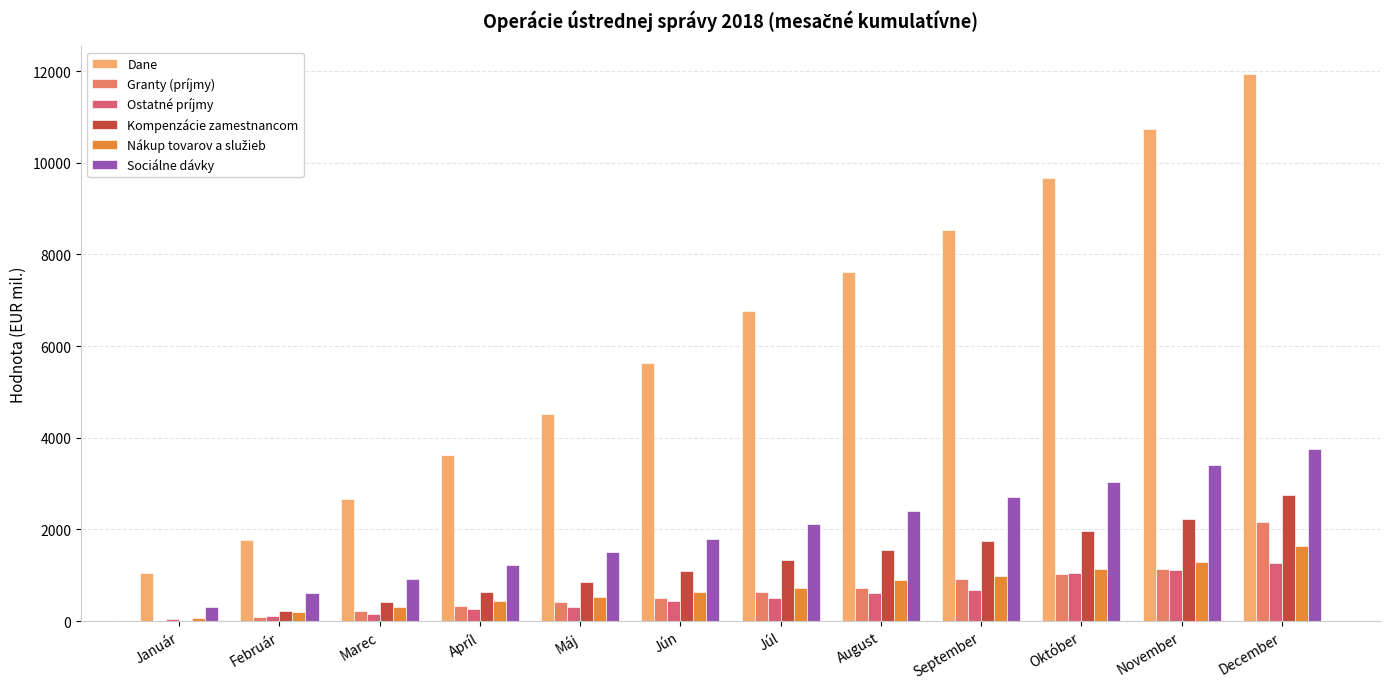

True or false: Sociálne dávky has a value of 3316.2 at August.

False